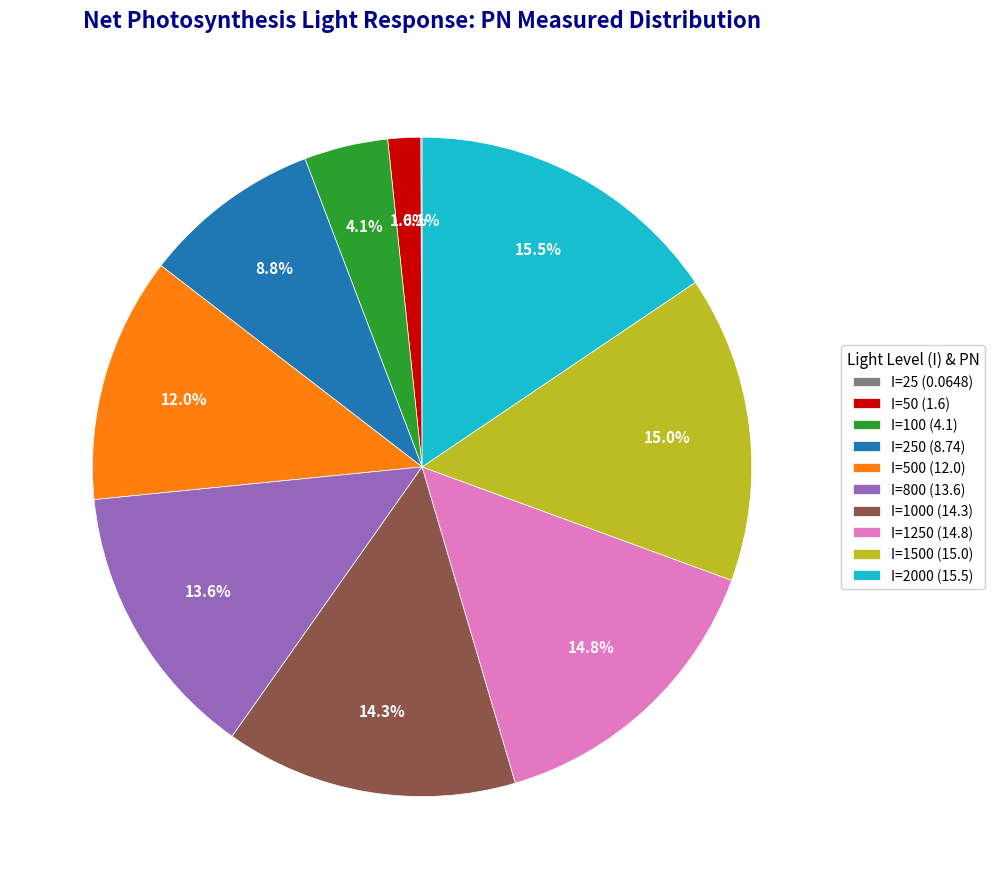

Is there a majority slice in this chart?

No